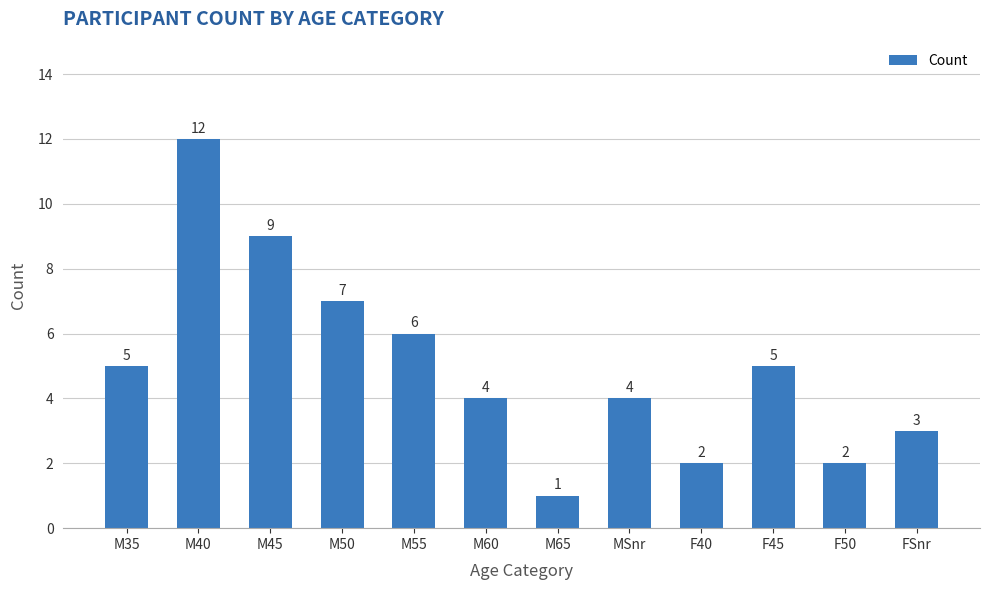

What is the smallest value displayed?

1